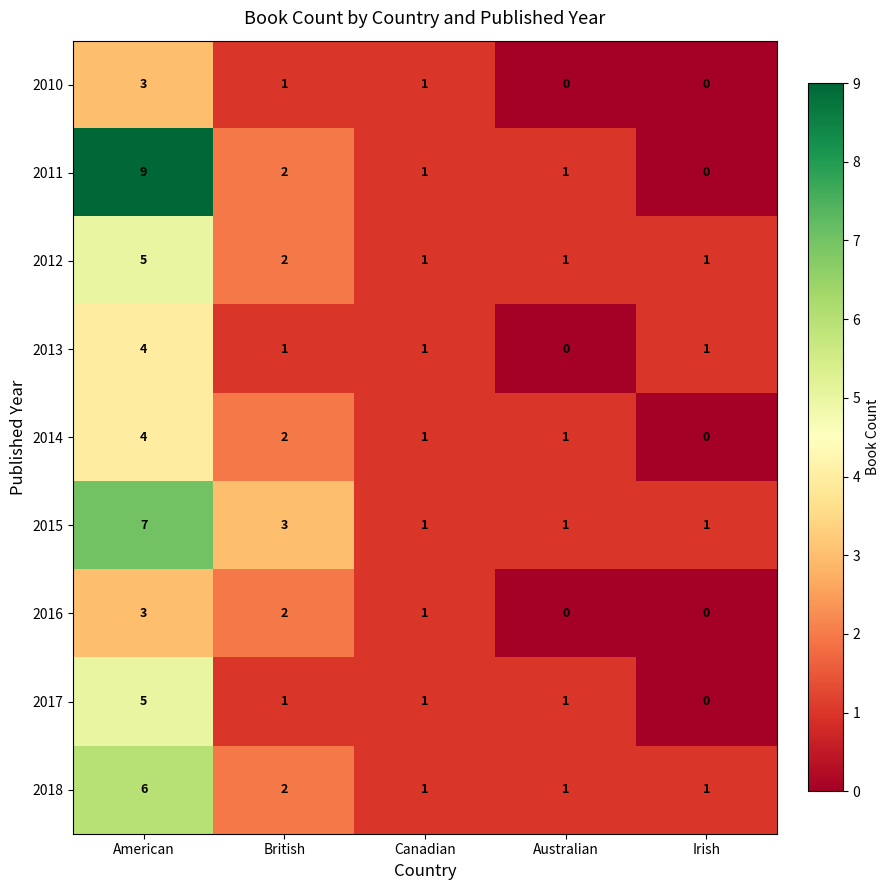

Where does the 2011 series first go above 1?

American